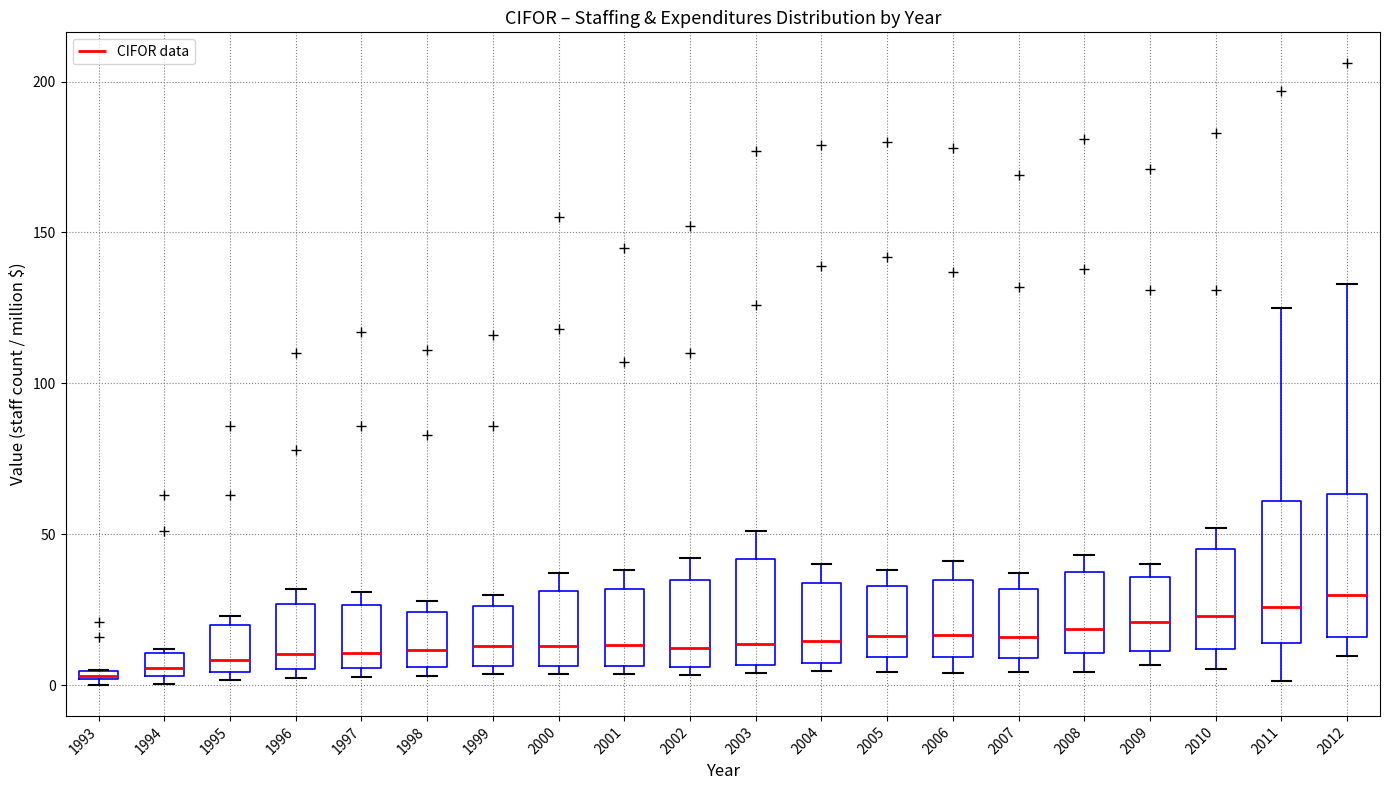

Where does the upper whisker of the box at x = 2008 end on the y-axis? The values are not printed on the chart, so give them approximately, as read against the axis.

45